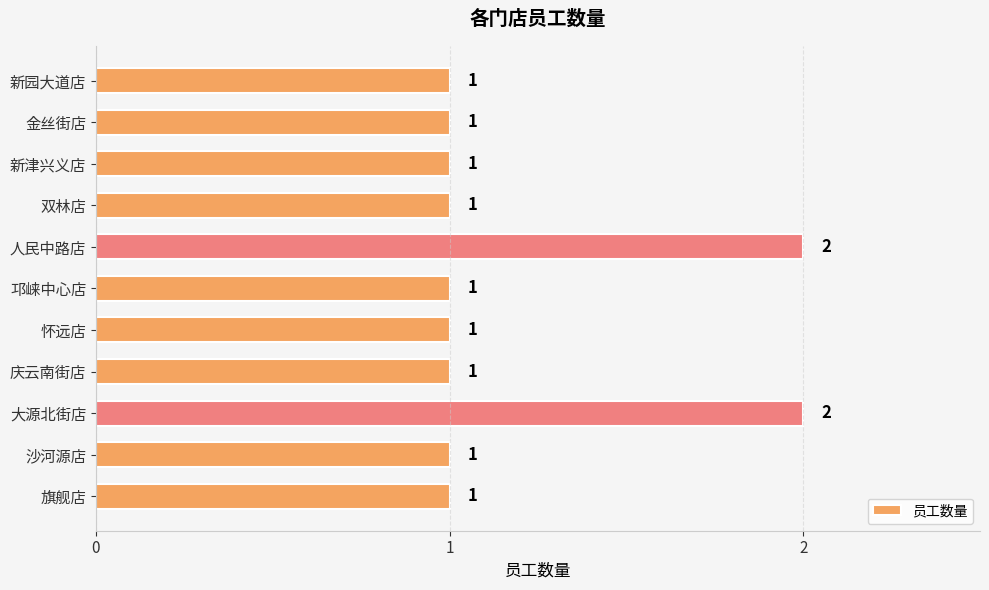

What is the average value?

1